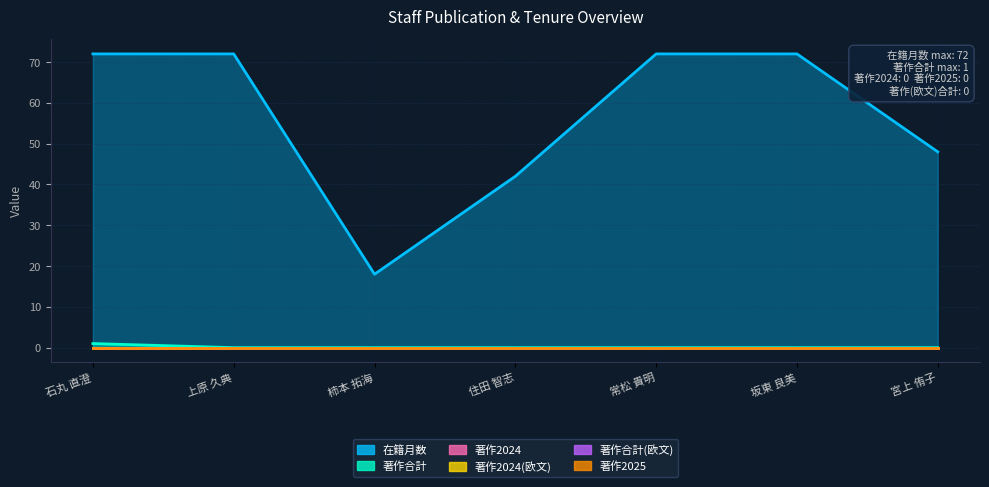

What is the spread (max minus min) of values at 宮上 侑子?

48